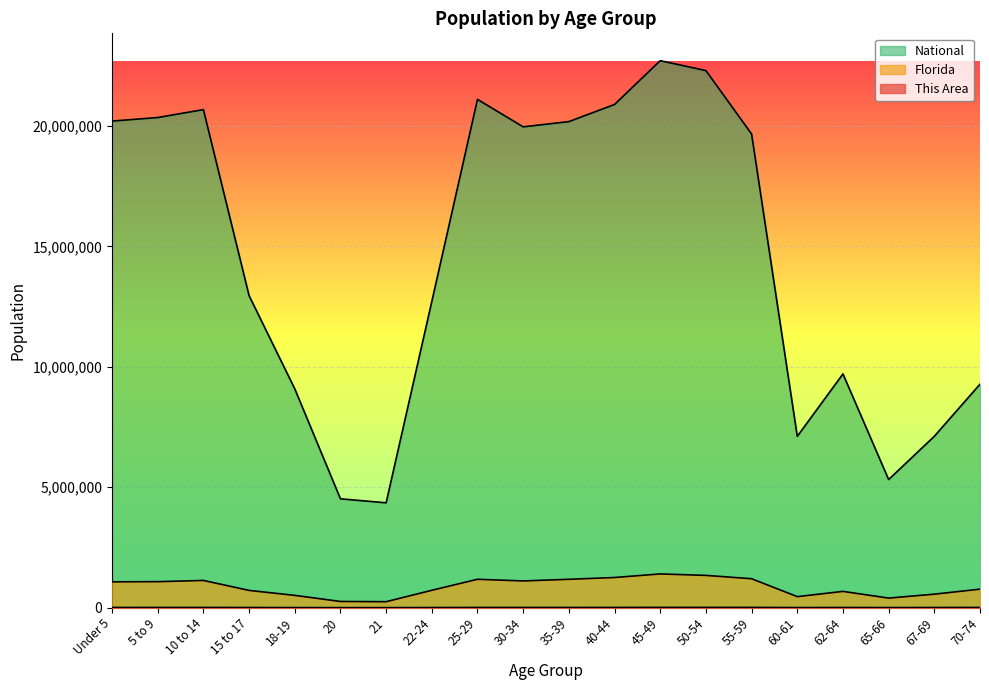

Count the number of categories in the chart.

20